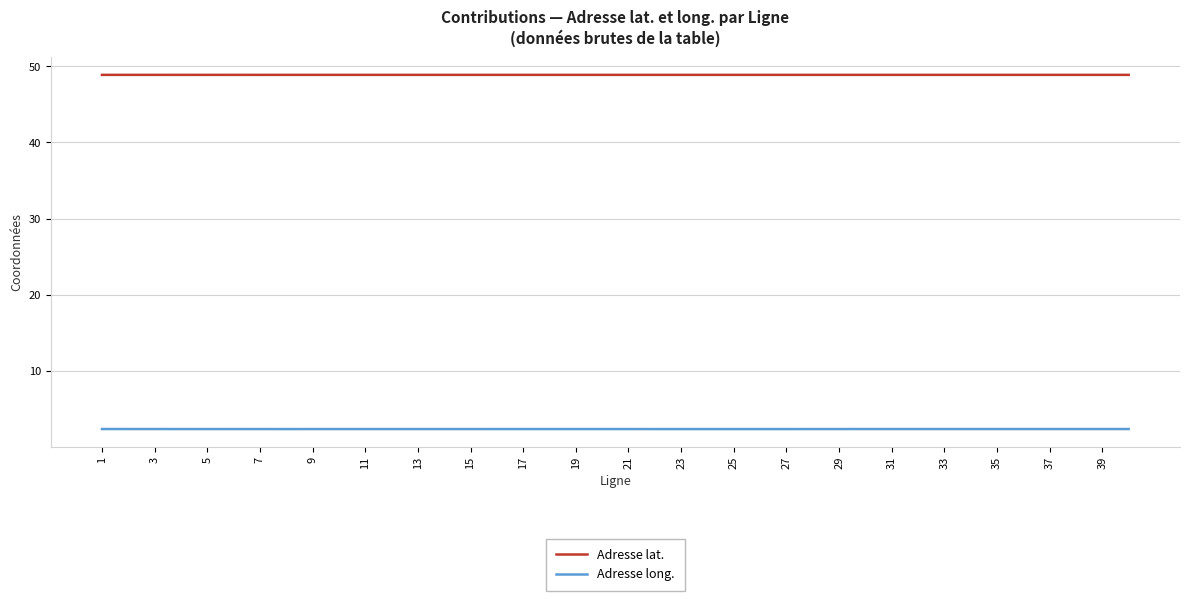

True or false: Adresse long. and Adresse lat. intersect in this chart.

False